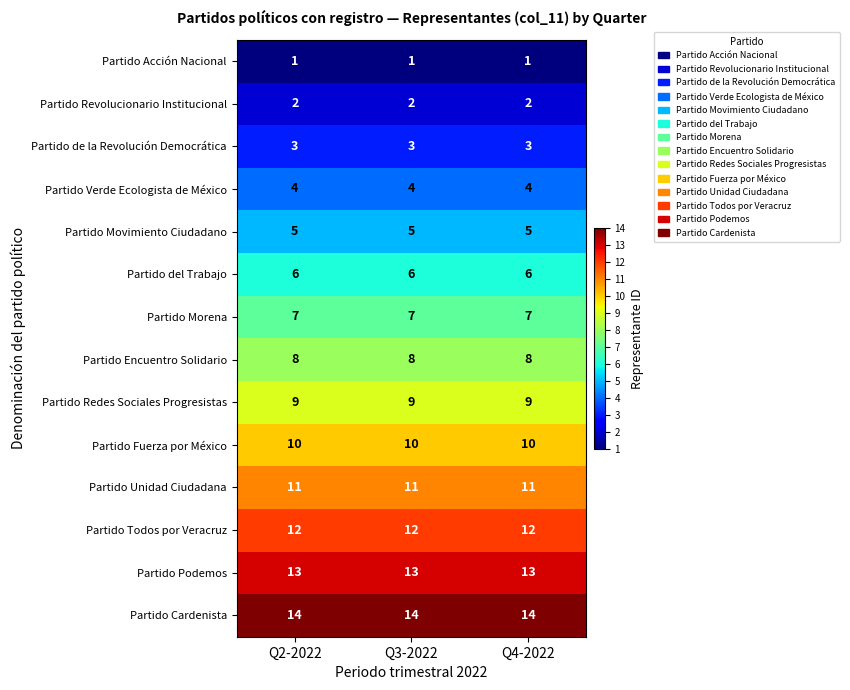

What is the spread (max minus min) of values at Q4-2022?

13